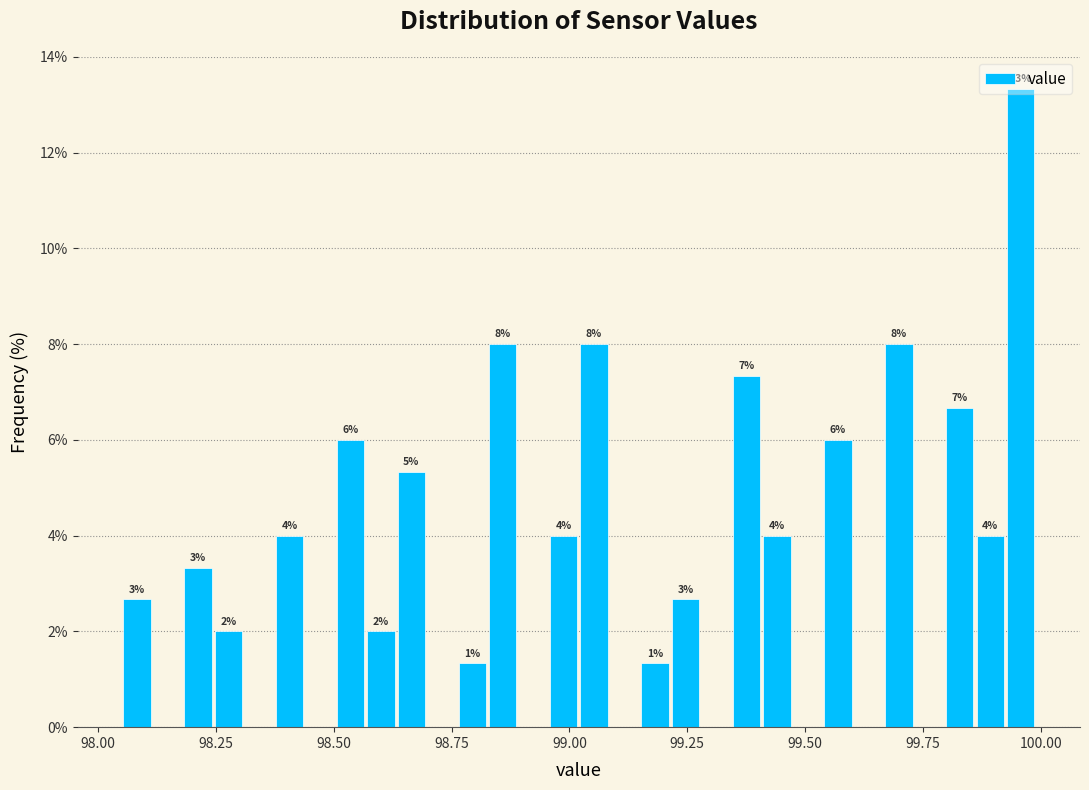

Read against the x-axis, roughly where is the centre of the tallest bar?

99.95